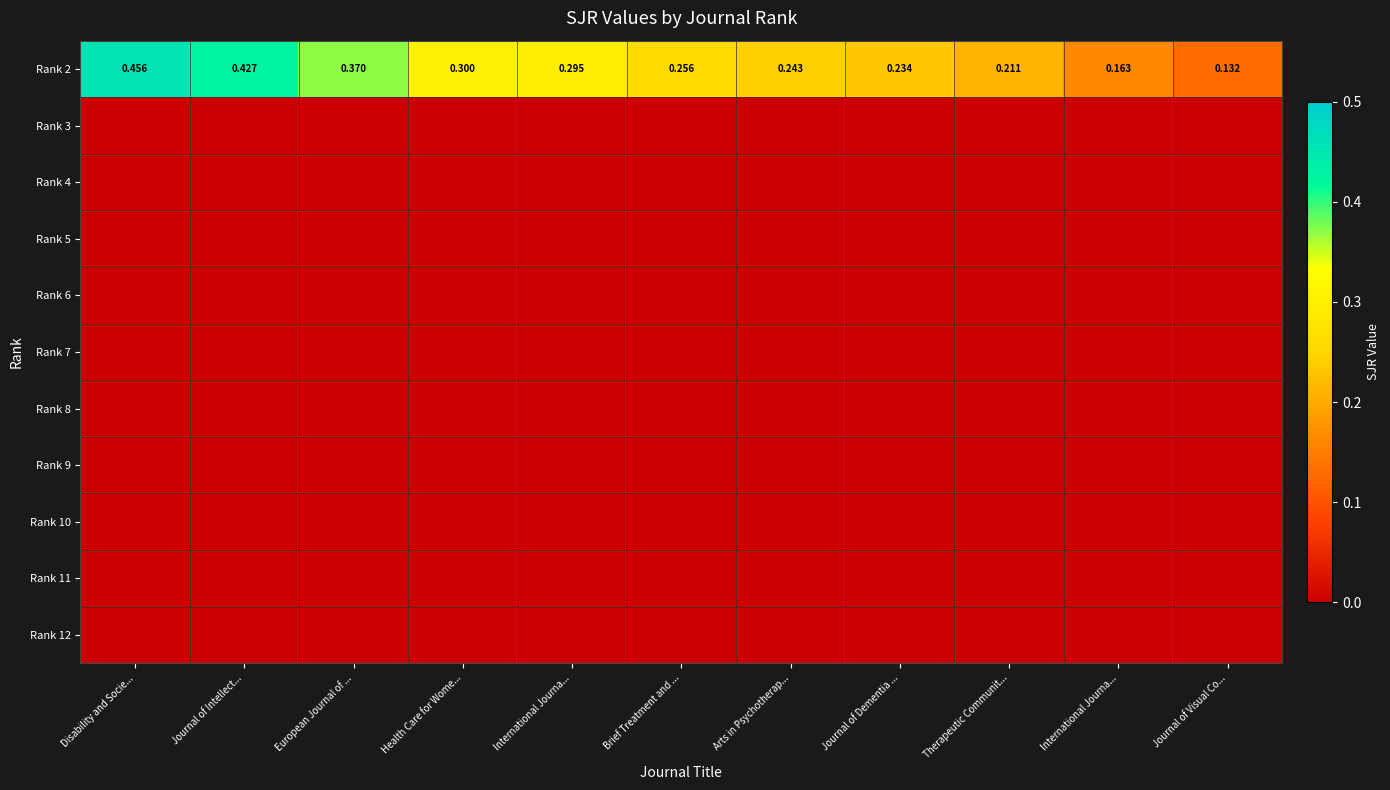

What is the total value across all series at Health Care for Wome...?

0.3